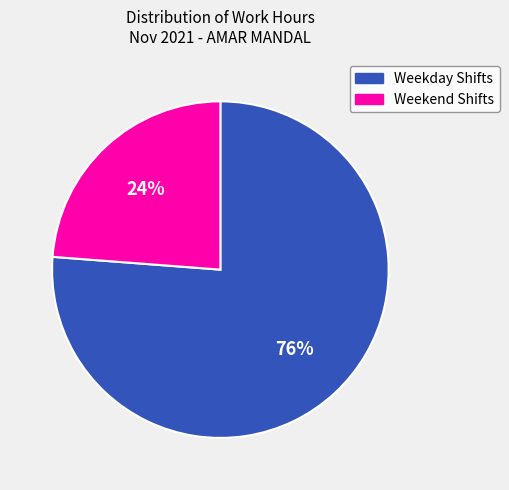

Is there a majority slice in this chart?

Yes